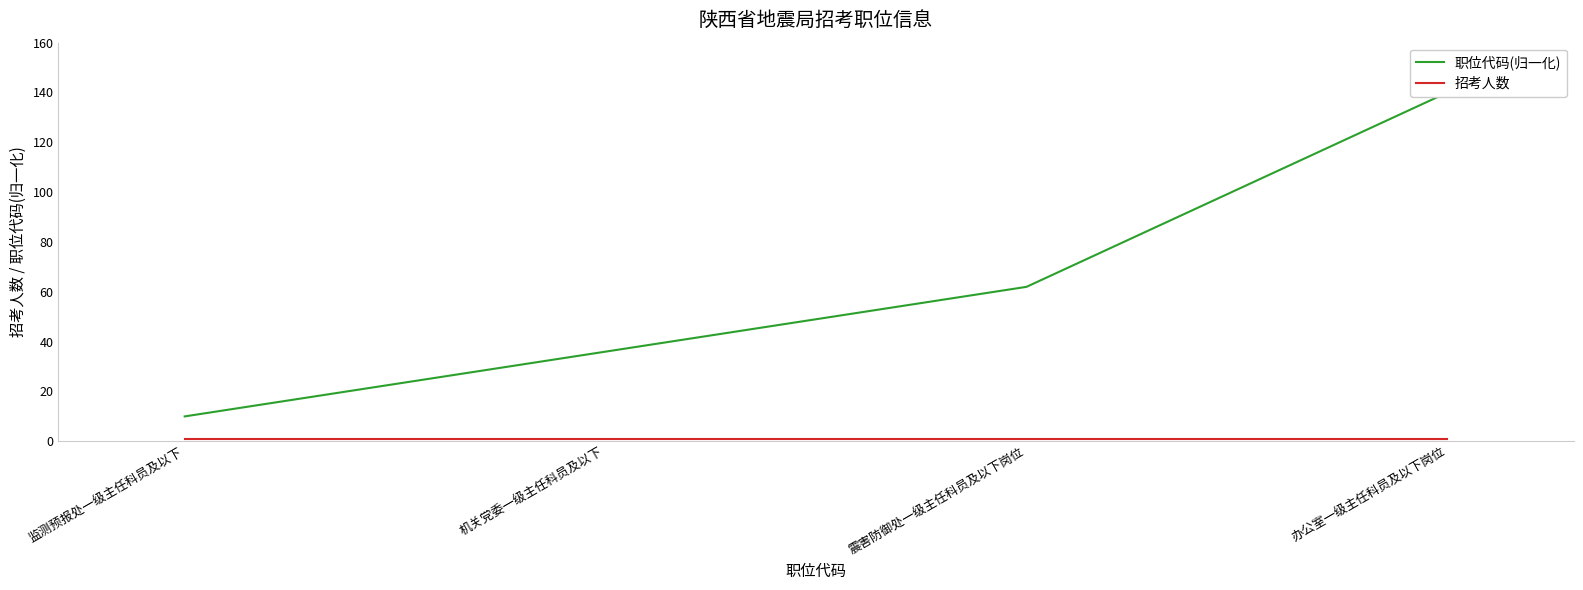

The value of 职位代码(归一化) at 监测预报处一级主任科员及以下 is 5. True or false?

False